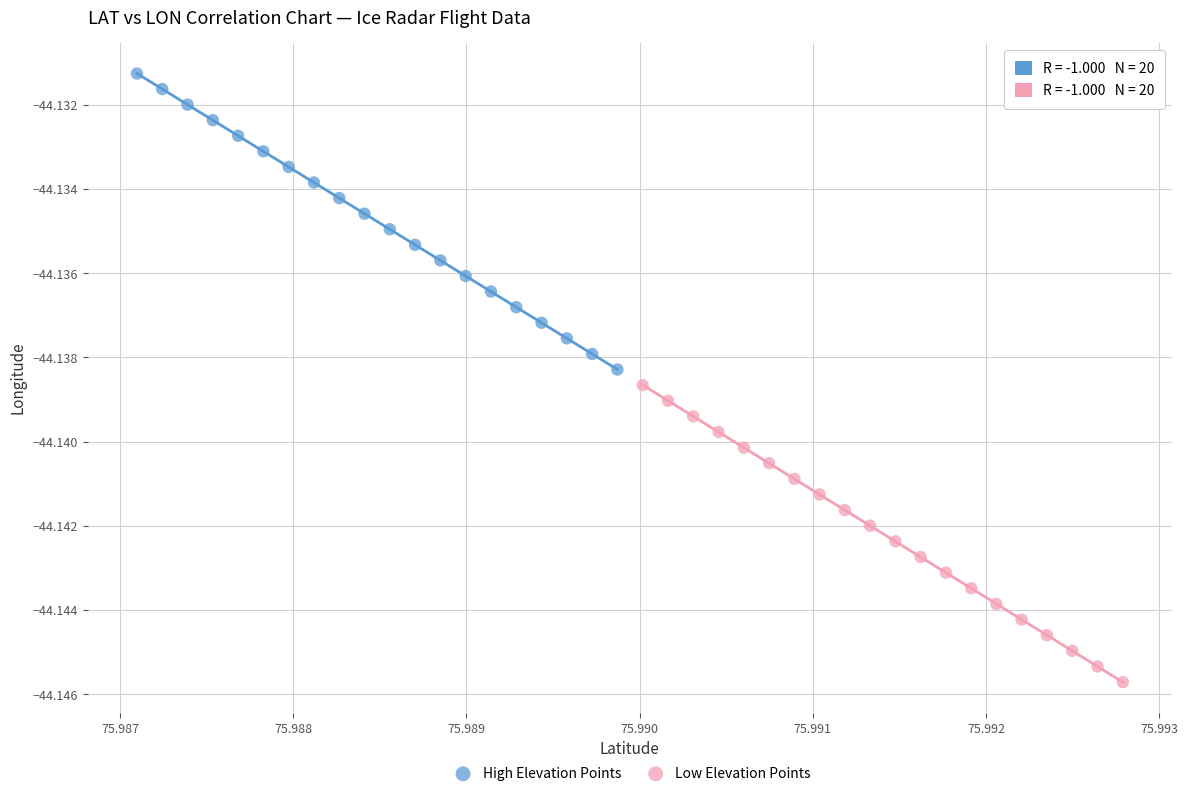

Which series has the widest spread of Y values?

Low Elevation Points